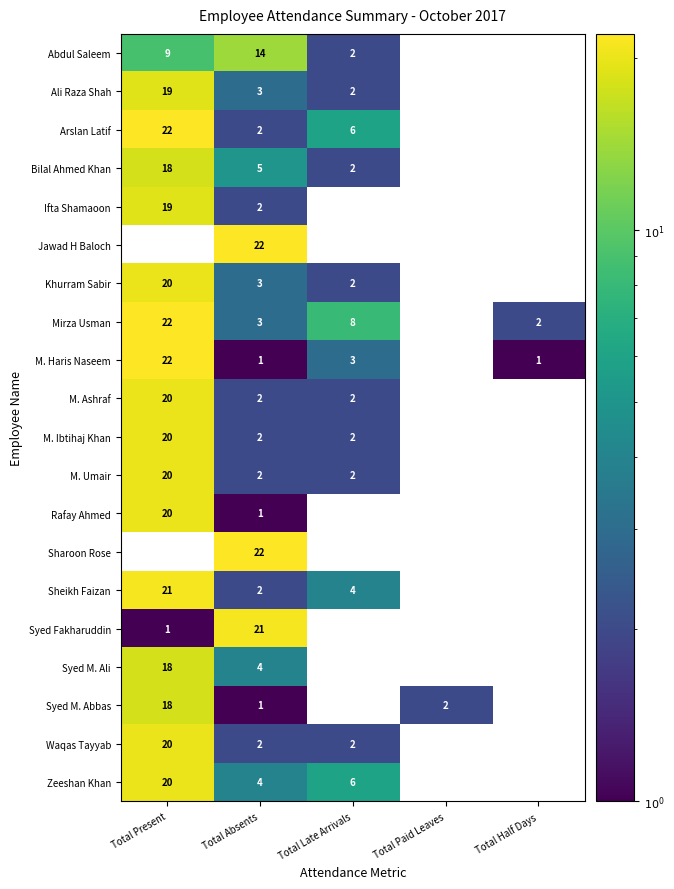

What is the sum of the Syed Fakharuddin values at Total Present and Total Absents?

22